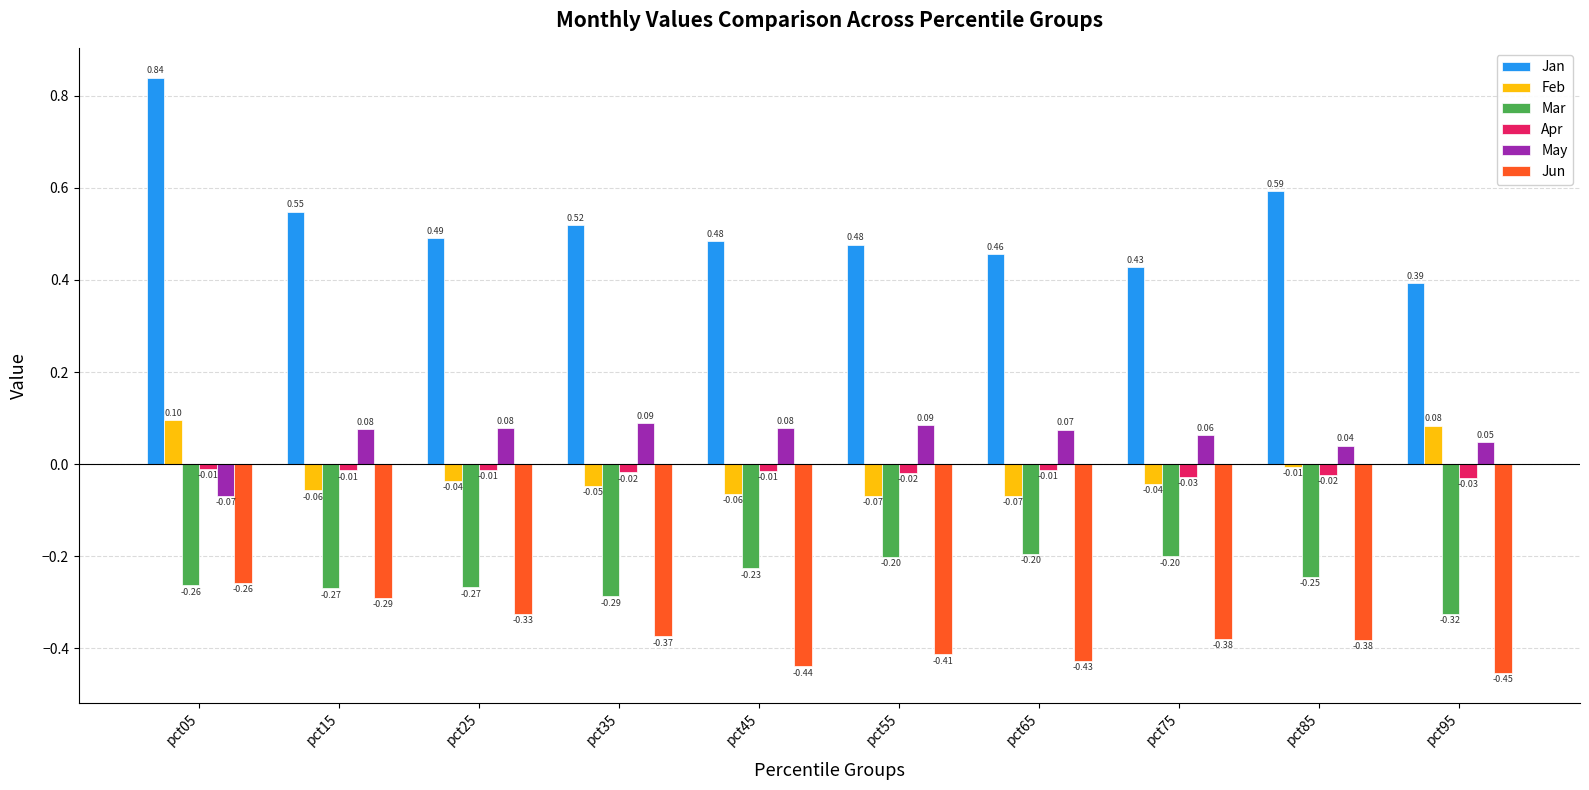

Between pct55 and pct75, which series saw the biggest shift?

Jan